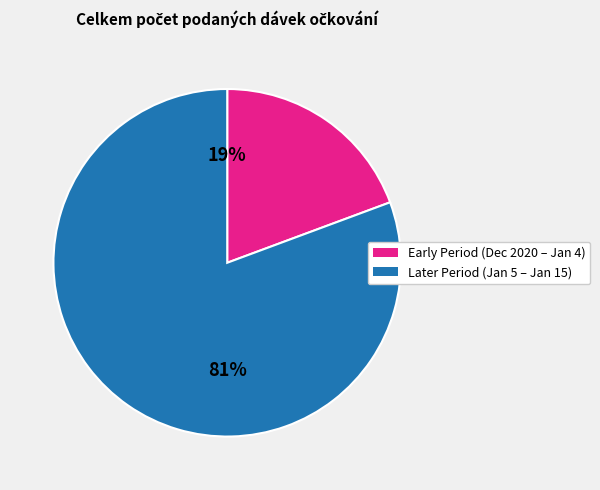

Does any single category account for the majority?

Yes